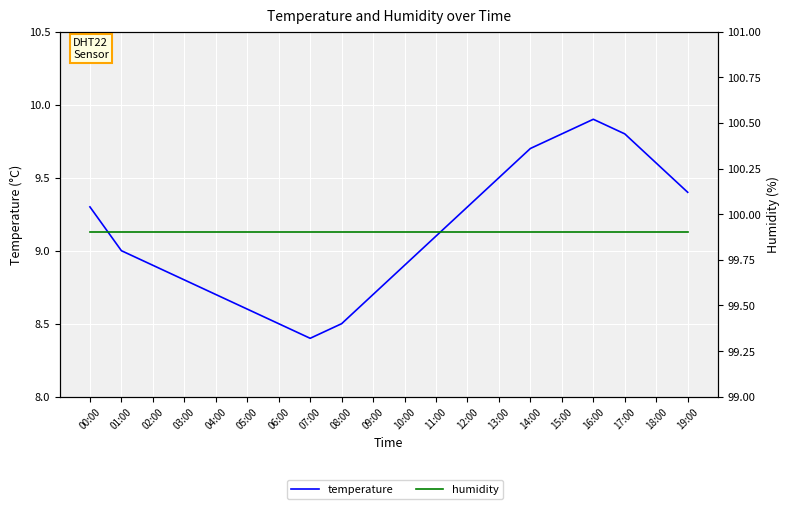

How many data points in temperature are above 9?

10